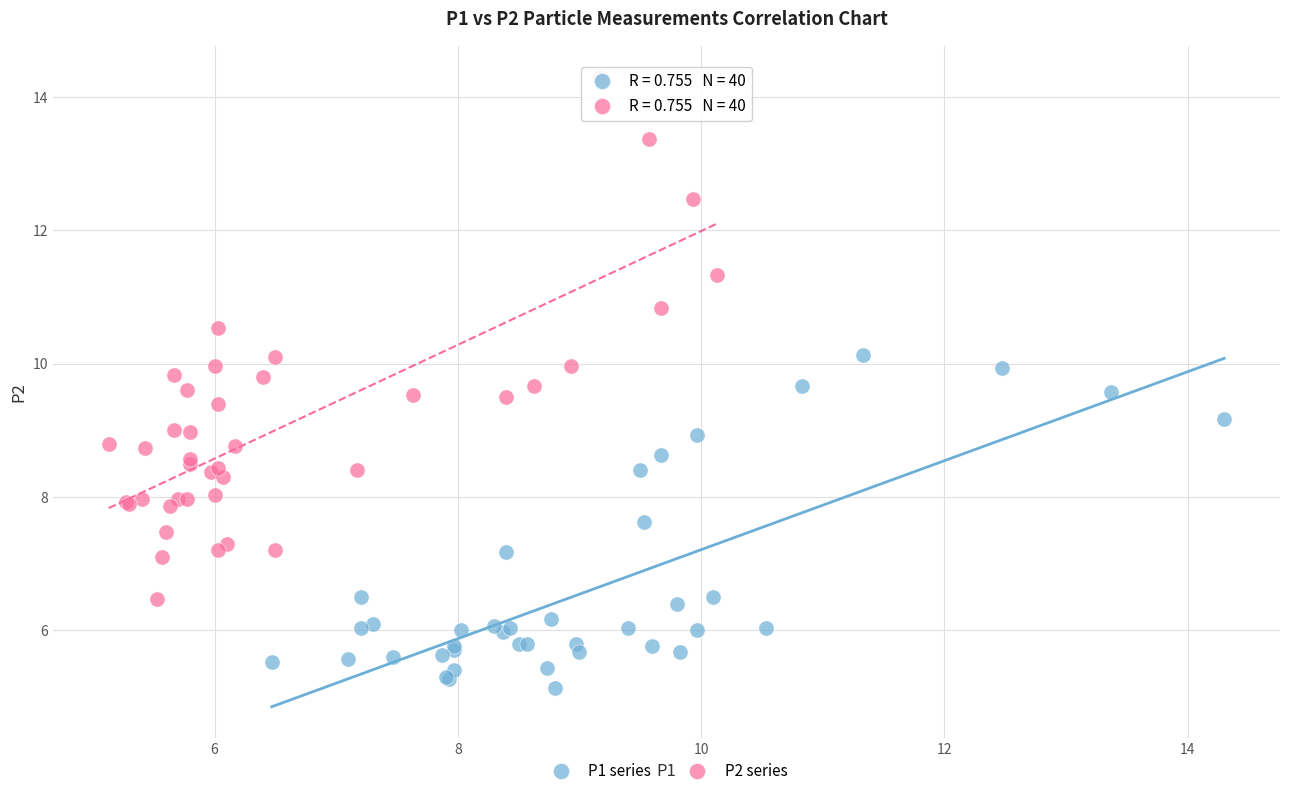

Which series has the largest Y range (max minus min)?

P2 series